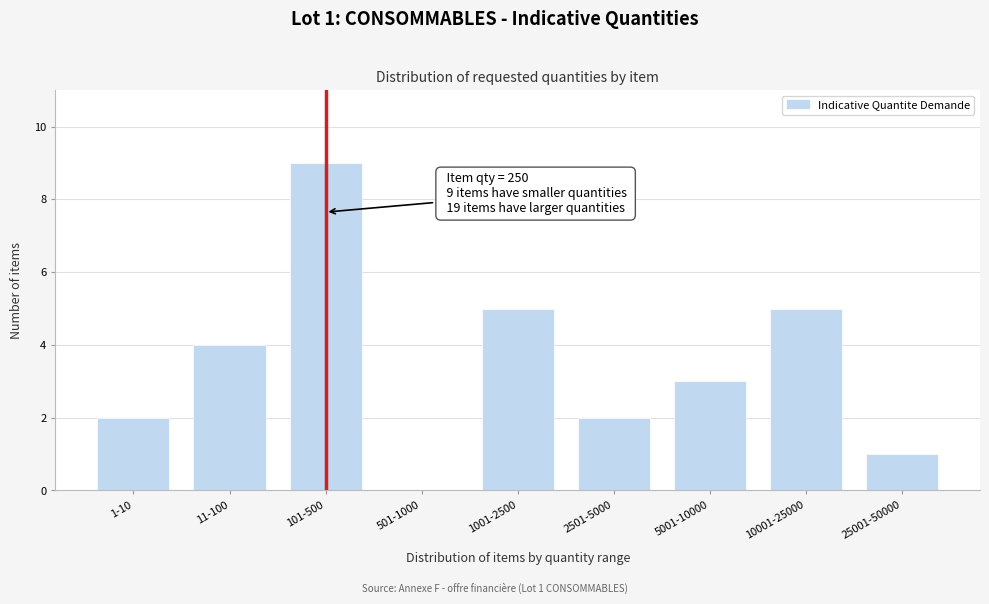

Reading left to right, extract all data points from this chart.

1-10=2	11-100=4	101-500=9	501-1000=0	1001-2500=5	2501-5000=2	5001-10000=3	10001-25000=5	25001-50000=1